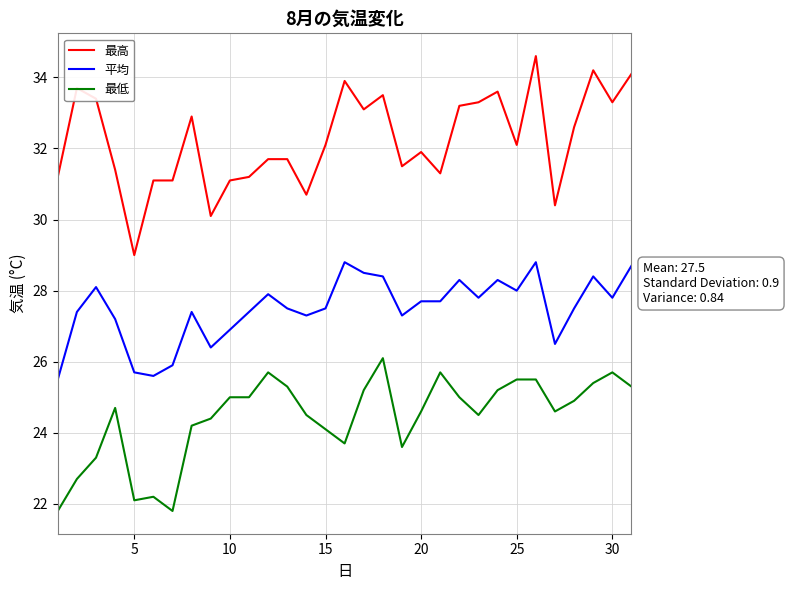

What is the minimum value shown in the chart?

21.8